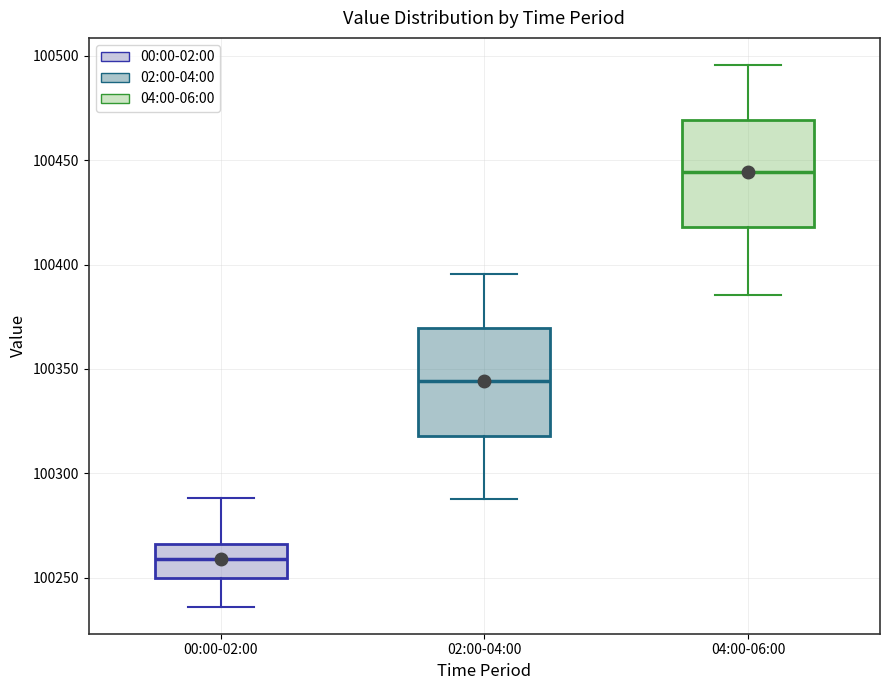

Reading left to right, transcribe this box plot: for each box, give where its median line is, the range the box spans, and where its two whiskers end, as read against the y-axis. The values are not printed on the chart, so give them approximately, as read against the axis.

00:00-02:00: median 100260, box 100250 to 100265, whiskers 100235 to 100290
02:00-04:00: median 100345, box 100320 to 100370, whiskers 100290 to 100395
04:00-06:00: median 100445, box 100420 to 100470, whiskers 100385 to 100495